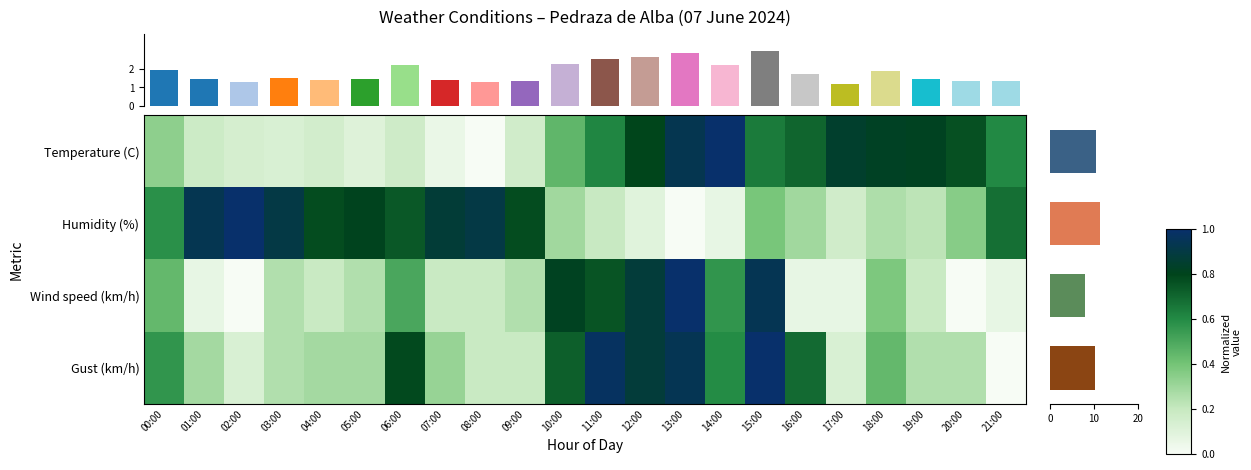

At how many categories does at least one series exceed 0?

22